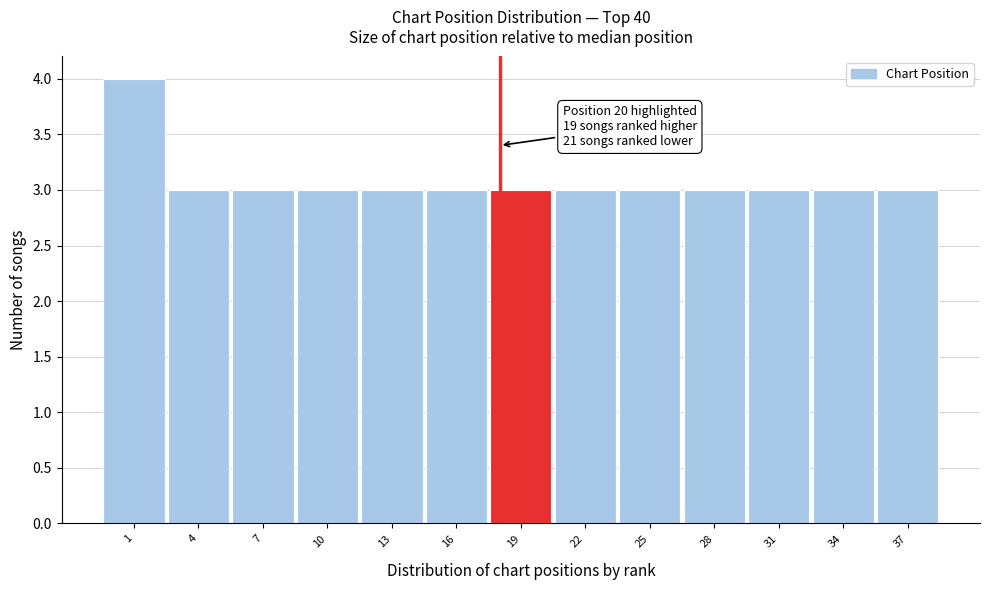

Reading left to right, list all the values displayed in this chart.

1=4	4=3	7=3	10=3	13=3	16=3	19=3	22=3	25=3	28=3	31=3	34=3	37=3